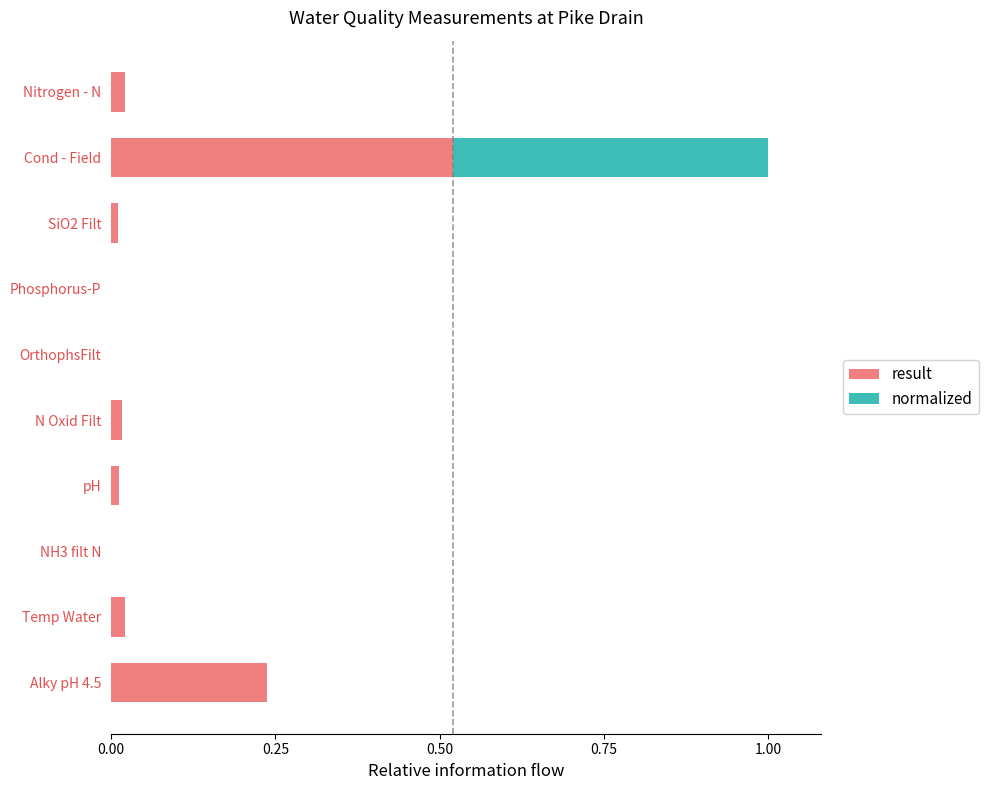

The value of result at Temp Water is 0.0. True or false?

True